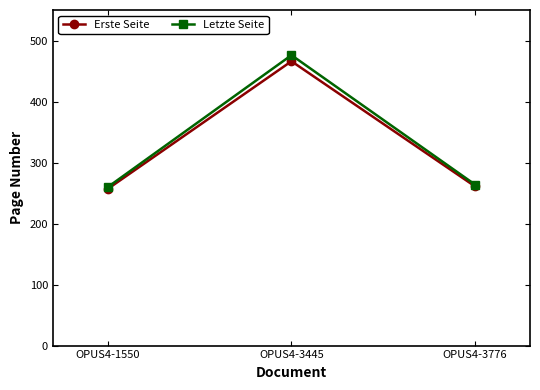

The Erste Seite series shows 257 at OPUS4-1550. True or false?

True